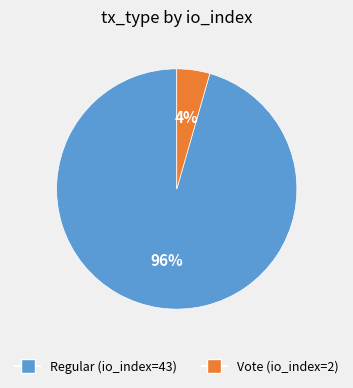

Is it true that Vote (io_index=2) is 19% of the pie?

False